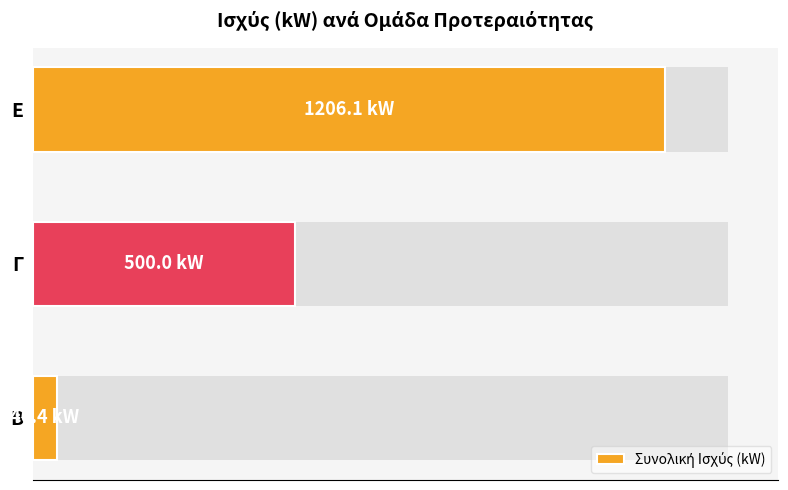

What is the minimum value shown in the chart?

46.4